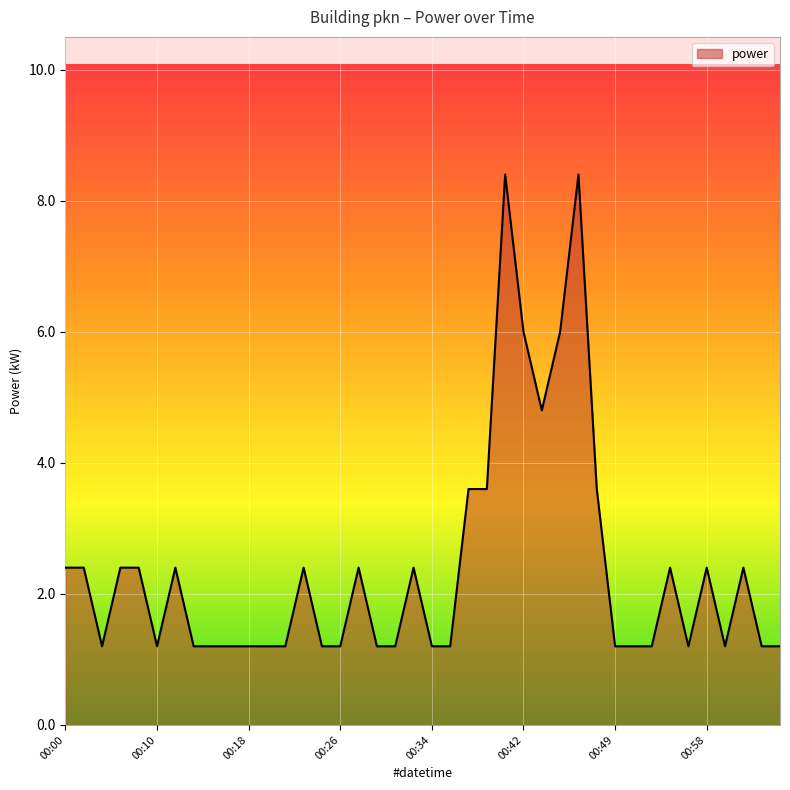

What is the difference between the maximum and minimum values?

7.2